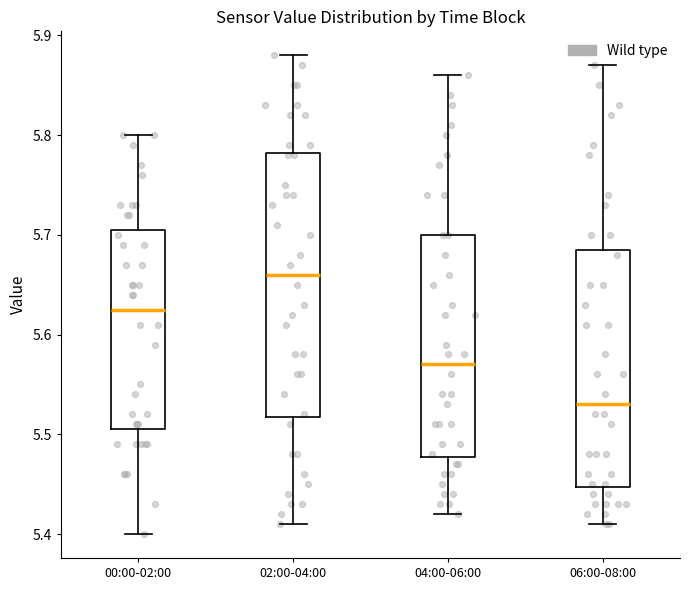

Reading left to right, transcribe this box plot: for each box, give where its median line is, the range the box spans, and where its two whiskers end, as read against the y-axis. The values are not printed on the chart, so give them approximately, as read against the axis.

00:00-02:00: median 5.63, box 5.51 to 5.71, whiskers 5.40 to 5.80
02:00-04:00: median 5.66, box 5.52 to 5.78, whiskers 5.41 to 5.88
04:00-06:00: median 5.57, box 5.48 to 5.70, whiskers 5.42 to 5.86
06:00-08:00: median 5.53, box 5.45 to 5.69, whiskers 5.41 to 5.87